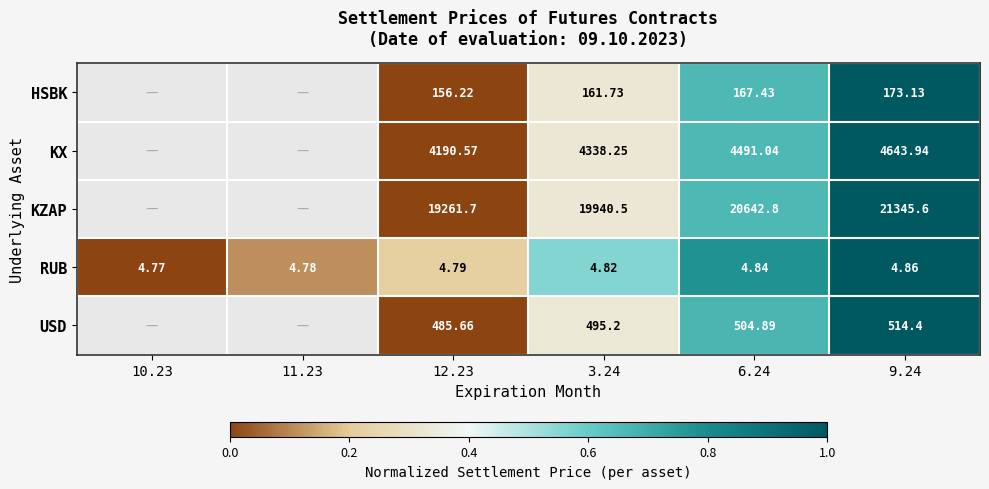

How many data points does each series have?

6